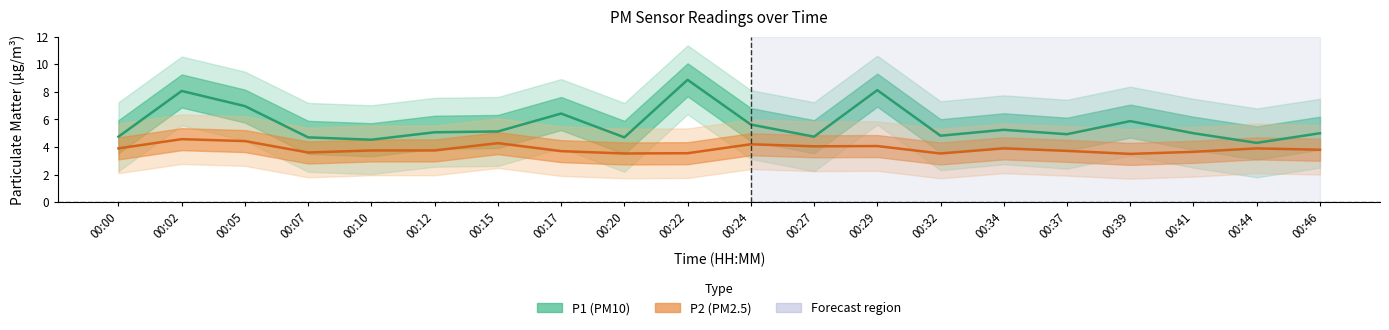

Reading left to right, transcribe all the data shown in this chart.

P1: 00:00=4.8	00:02=8.1	00:05=7.0	00:07=4.7	00:10=4.5	00:12=5.1	00:15=5.1	00:17=6.4	00:20=4.7	00:22=8.9	00:24=5.6	00:27=4.8	00:29=8.1	00:32=4.8	00:34=5.2	00:37=4.9	00:39=5.9	00:41=5.0	00:44=4.3	00:46=5.0
P2: 00:00=3.9	00:02=4.6	00:05=4.4	00:07=3.6	00:10=3.8	00:12=3.8	00:15=4.3	00:17=3.7	00:20=3.5	00:22=3.5	00:24=4.2	00:27=4.0	00:29=4.1	00:32=3.5	00:34=3.9	00:37=3.7	00:39=3.5	00:41=3.6	00:44=3.9	00:46=3.8